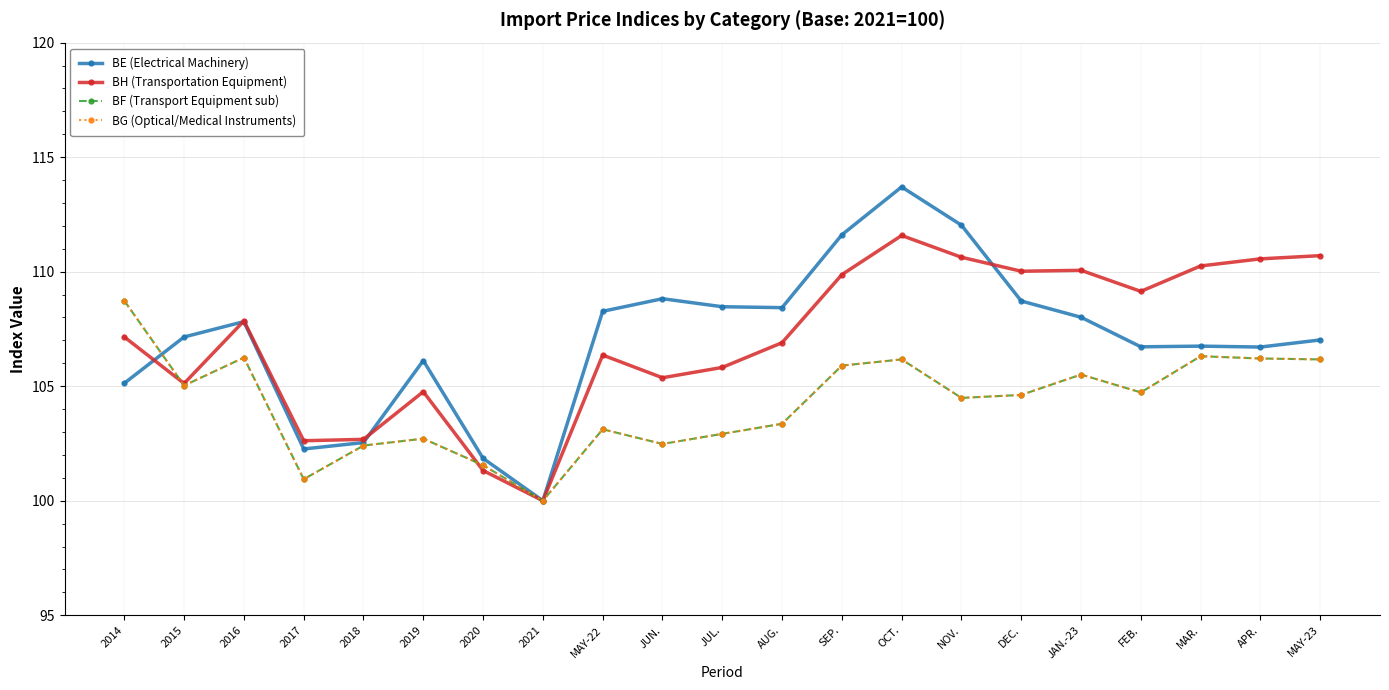

At which category is the sum across all series the highest?

OCT.